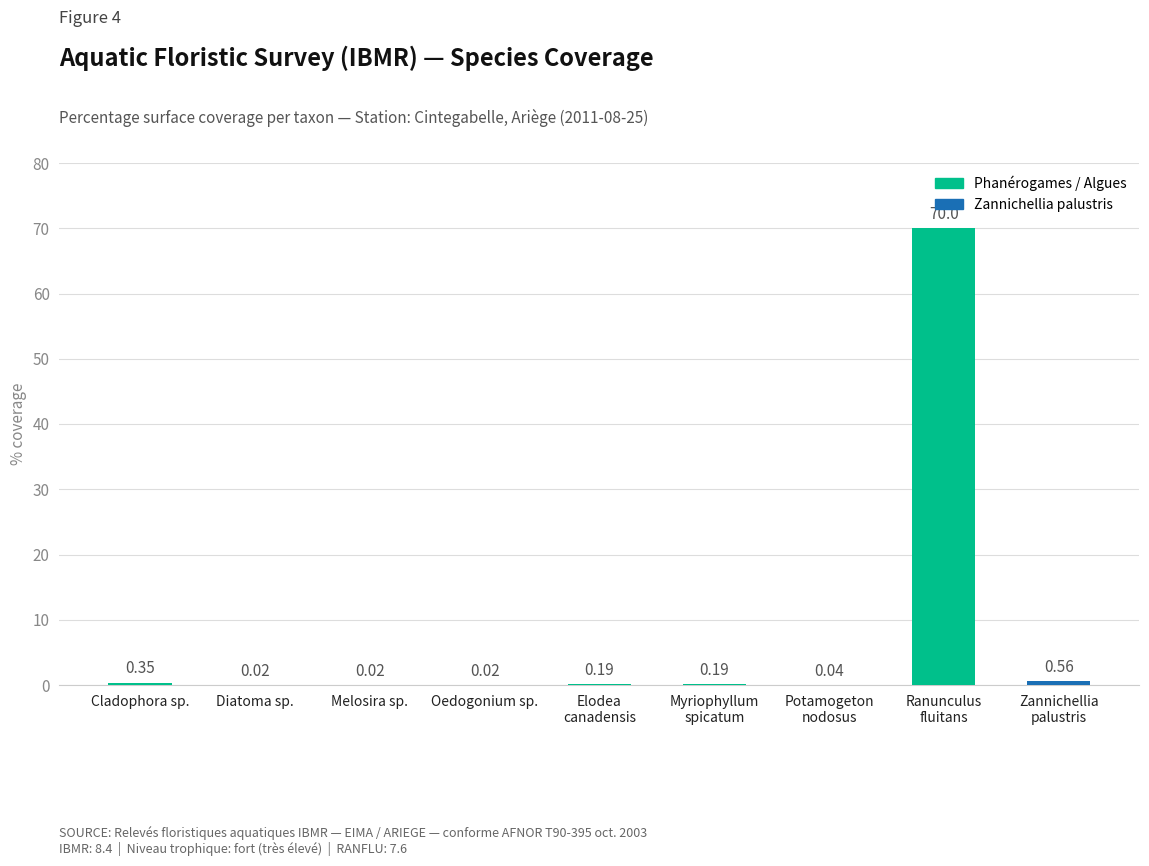

Which label corresponds to the smallest value in the chart?

Diatoma sp.